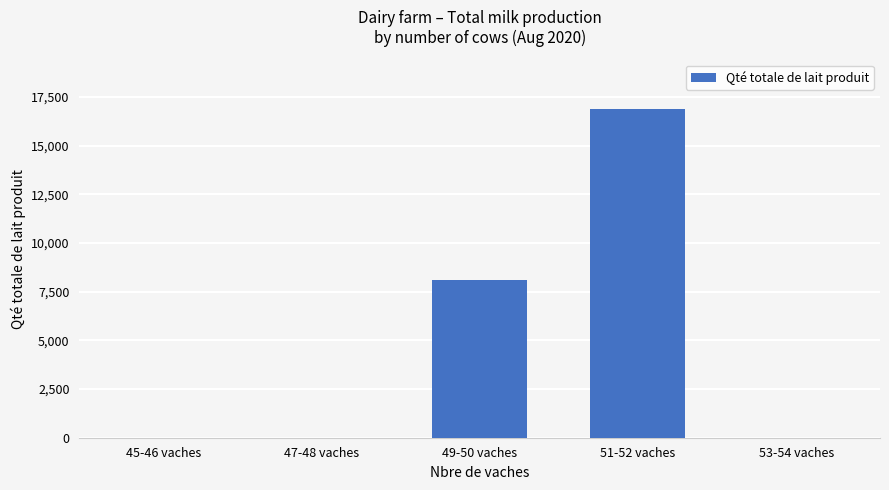

Between 45-46 vaches and 51-52 vaches, which is larger?

51-52 vaches